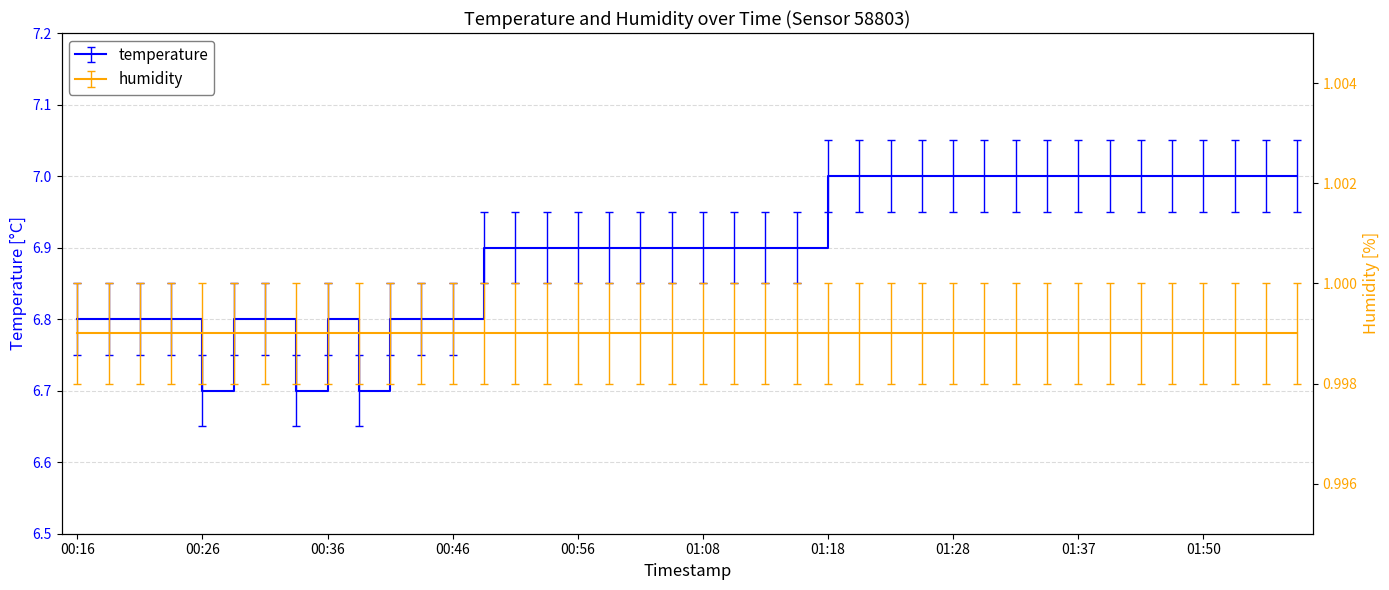

What is the ratio of the value at 01:35 to the value at 00:56?

1.0